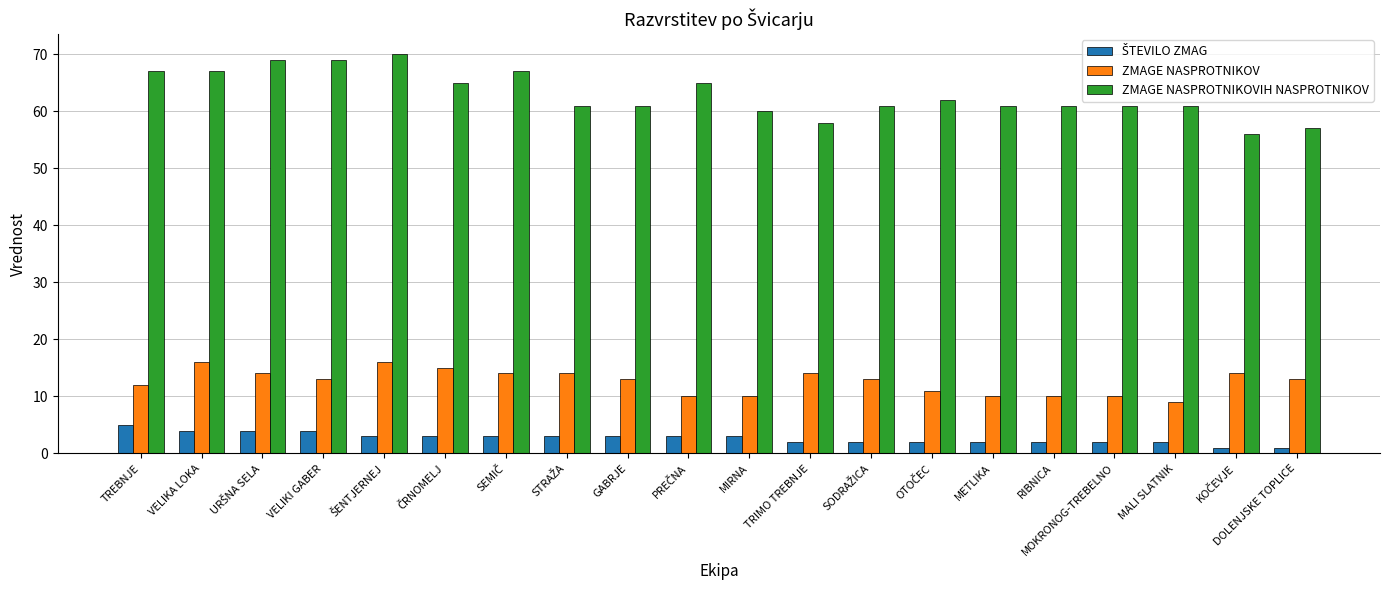

What is the greatest value displayed?

70